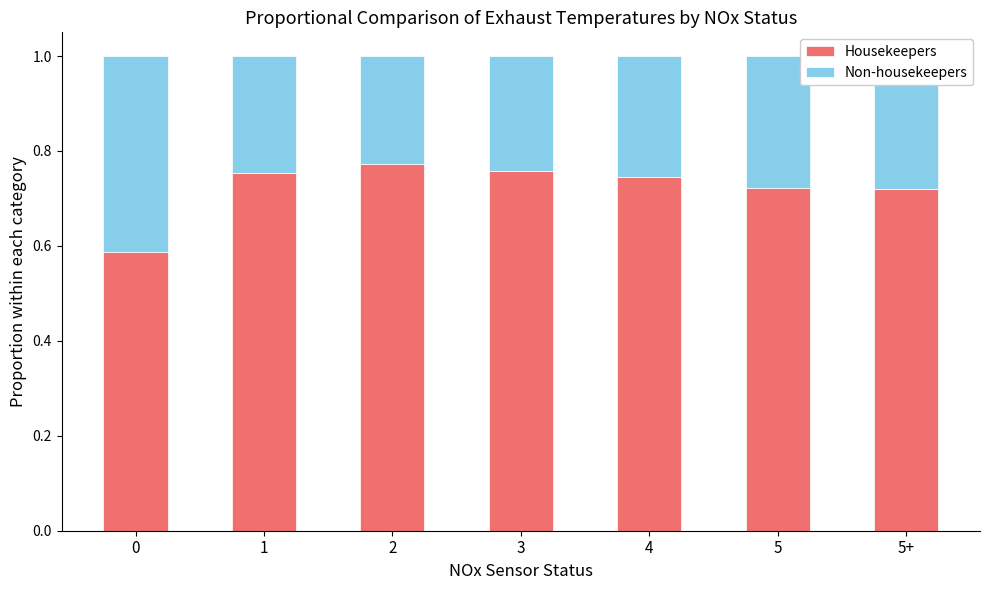

True or false: Housekeepers has a value of 0.3 at 0.

False